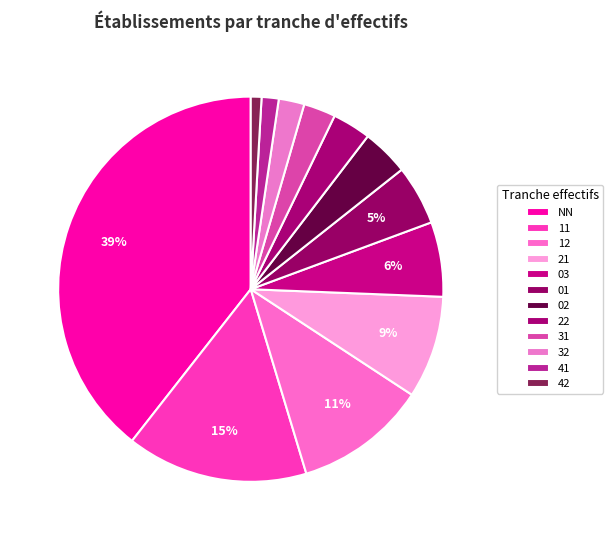

To the nearest percent, what is the difference between the 01 and 31 slice percentages?

2%